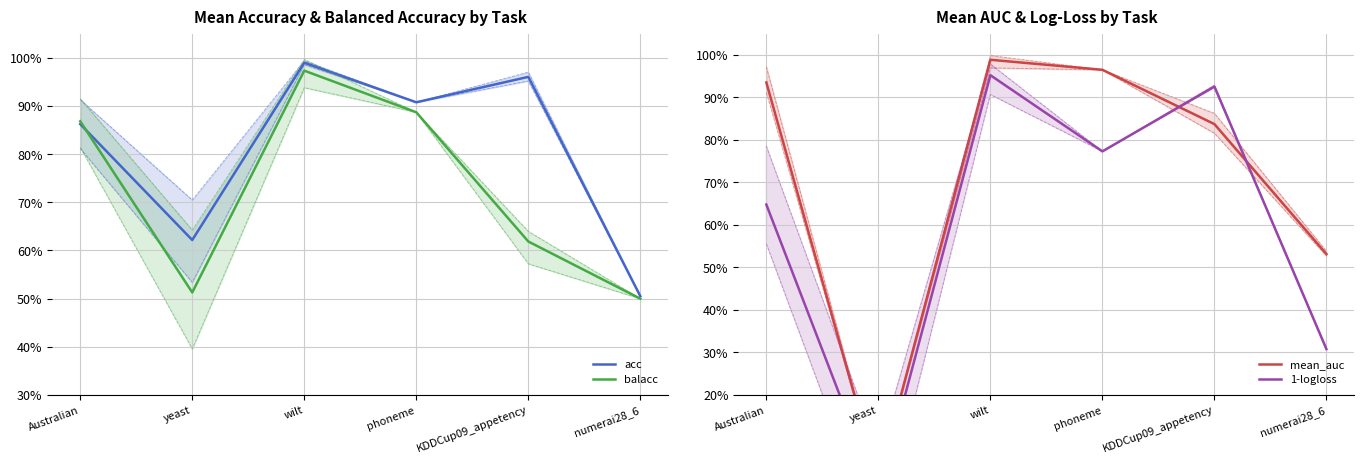

What is the value of the mean_auc point at the 6th from the left?

0.5